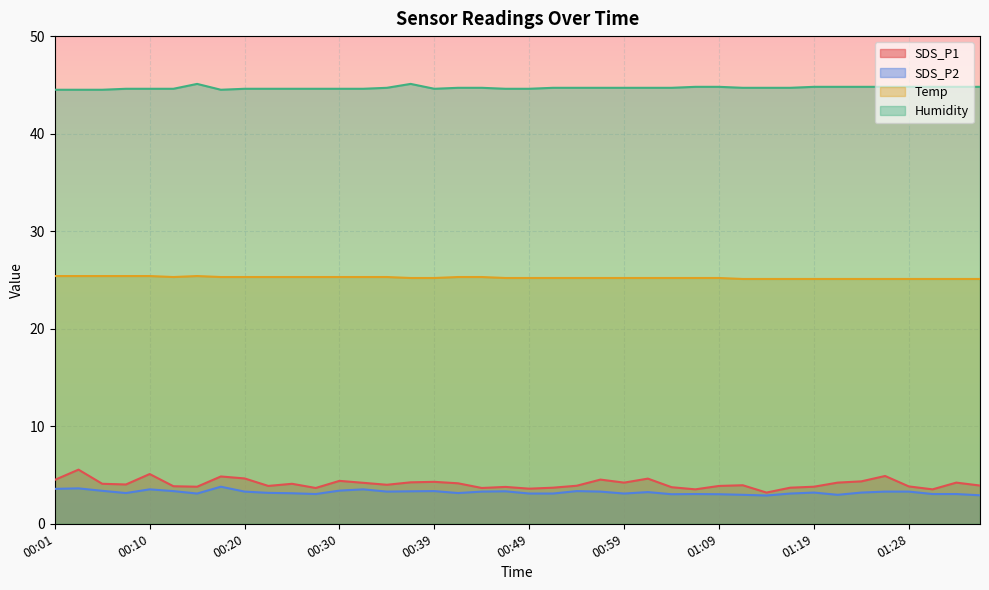

List the series in order of their peak value, highest first.

Humidity, Temp, SDS_P1, SDS_P2